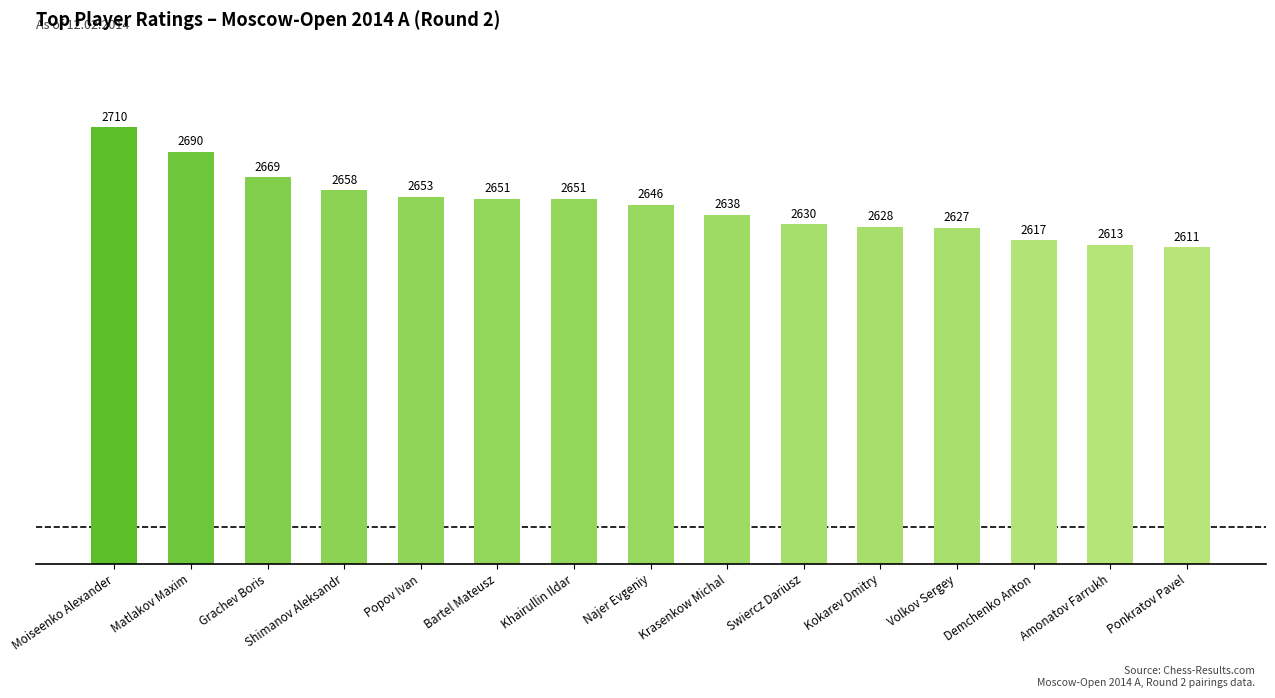

What is the maximum value shown in the chart?

2710